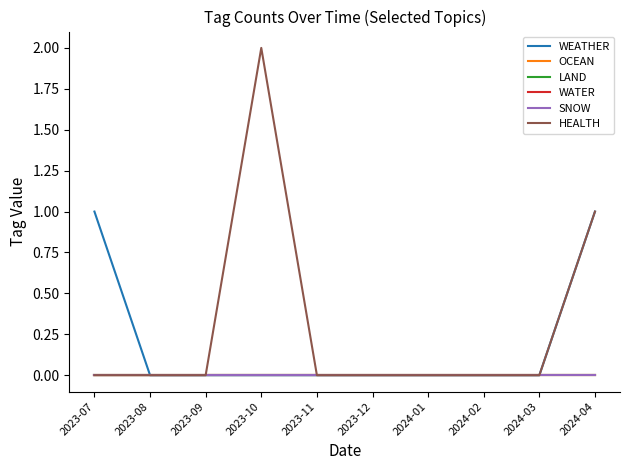

True or false: LAND and WEATHER intersect in this chart.

False